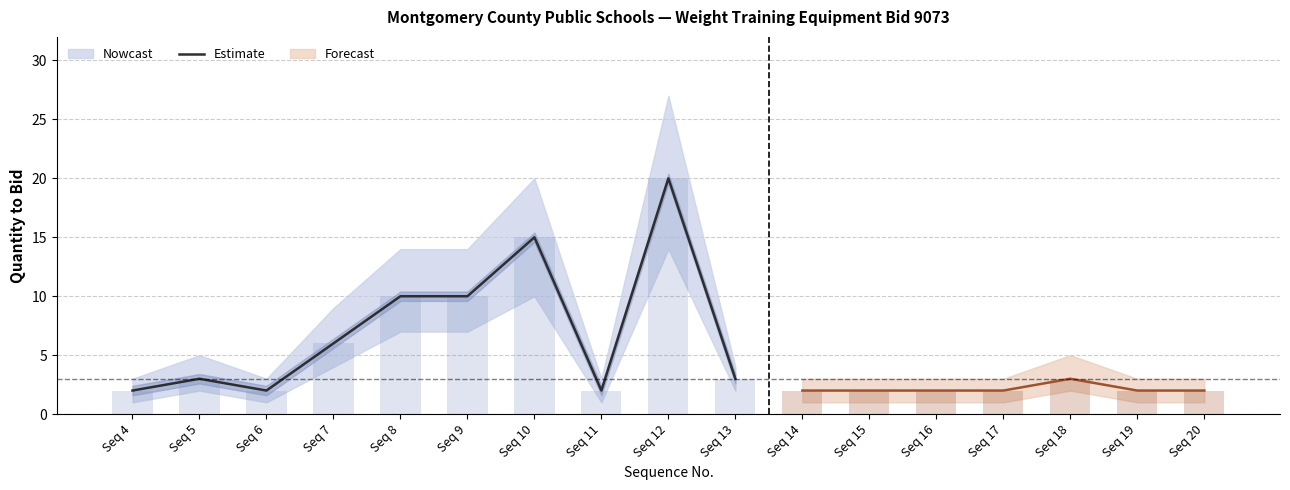

What is the value of the 3rd bar from the left?

2